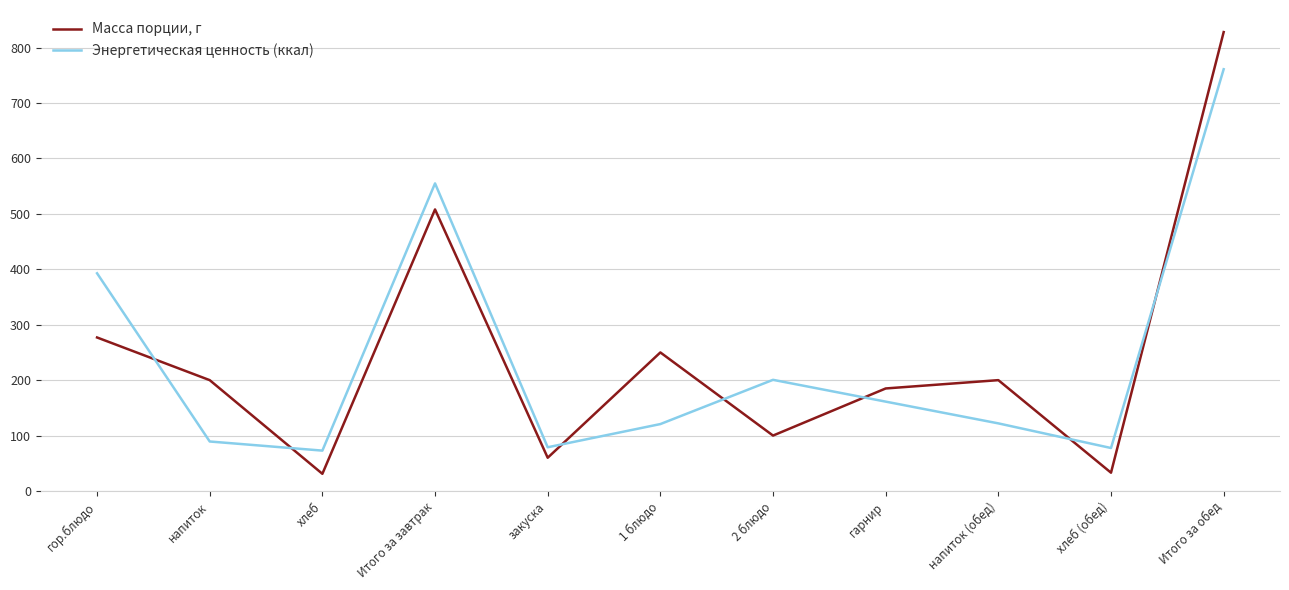

What is the difference between the highest and lowest values at напиток?

110.7